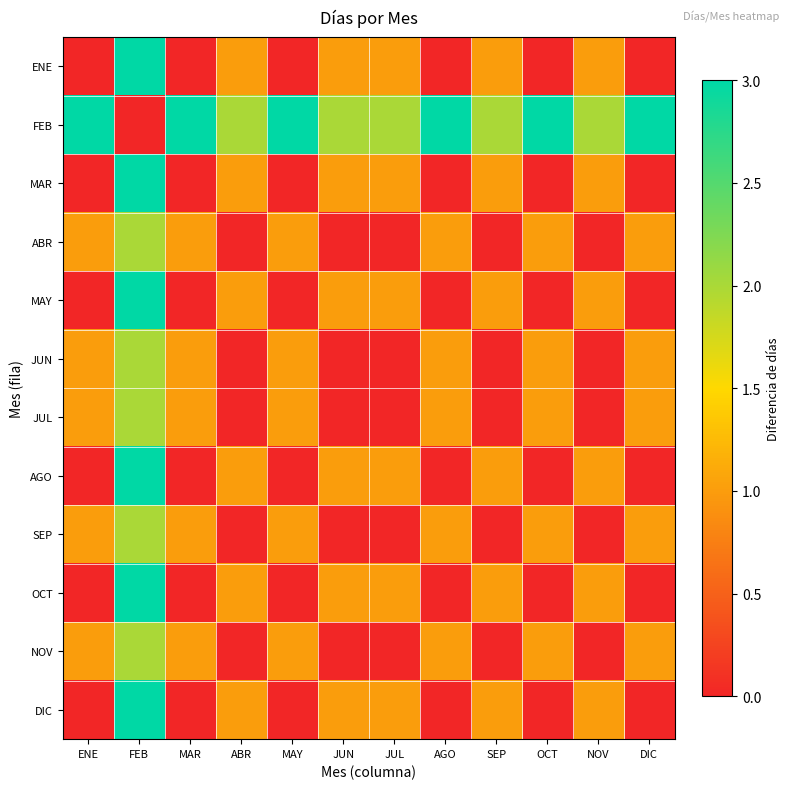

Reading right to left, transcribe all the data shown in this chart.

ENE: DIC=0	NOV=1	OCT=0	SEP=1	AGO=0	JUL=1	JUN=1	MAY=0	ABR=1	MAR=0	FEB=3	ENE=0
FEB: DIC=3	NOV=2	OCT=3	SEP=2	AGO=3	JUL=2	JUN=2	MAY=3	ABR=2	MAR=3	FEB=0	ENE=3
MAR: DIC=0	NOV=1	OCT=0	SEP=1	AGO=0	JUL=1	JUN=1	MAY=0	ABR=1	MAR=0	FEB=3	ENE=0
ABR: DIC=1	NOV=0	OCT=1	SEP=0	AGO=1	JUL=0	JUN=0	MAY=1	ABR=0	MAR=1	FEB=2	ENE=1
MAY: DIC=0	NOV=1	OCT=0	SEP=1	AGO=0	JUL=1	JUN=1	MAY=0	ABR=1	MAR=0	FEB=3	ENE=0
JUN: DIC=1	NOV=0	OCT=1	SEP=0	AGO=1	JUL=0	JUN=0	MAY=1	ABR=0	MAR=1	FEB=2	ENE=1
JUL: DIC=1	NOV=0	OCT=1	SEP=0	AGO=1	JUL=0	JUN=0	MAY=1	ABR=0	MAR=1	FEB=2	ENE=1
AGO: DIC=0	NOV=1	OCT=0	SEP=1	AGO=0	JUL=1	JUN=1	MAY=0	ABR=1	MAR=0	FEB=3	ENE=0
SEP: DIC=1	NOV=0	OCT=1	SEP=0	AGO=1	JUL=0	JUN=0	MAY=1	ABR=0	MAR=1	FEB=2	ENE=1
OCT: DIC=0	NOV=1	OCT=0	SEP=1	AGO=0	JUL=1	JUN=1	MAY=0	ABR=1	MAR=0	FEB=3	ENE=0
NOV: DIC=1	NOV=0	OCT=1	SEP=0	AGO=1	JUL=0	JUN=0	MAY=1	ABR=0	MAR=1	FEB=2	ENE=1
DIC: DIC=0	NOV=1	OCT=0	SEP=1	AGO=0	JUL=1	JUN=1	MAY=0	ABR=1	MAR=0	FEB=3	ENE=0